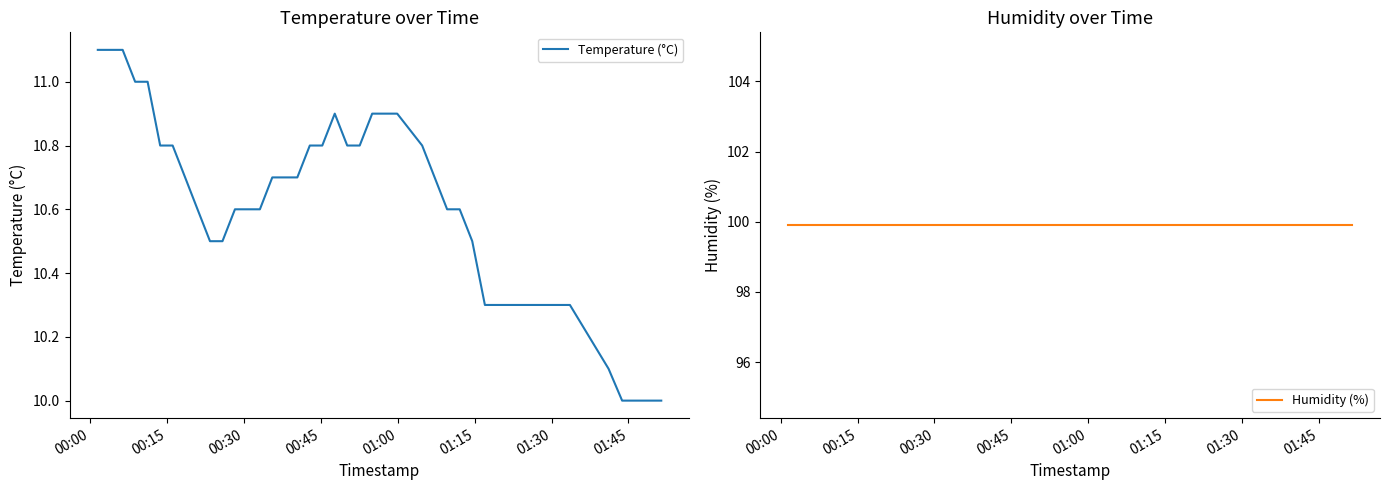

What are all the series names shown in the legend?

Temperature (°C), Humidity (%)